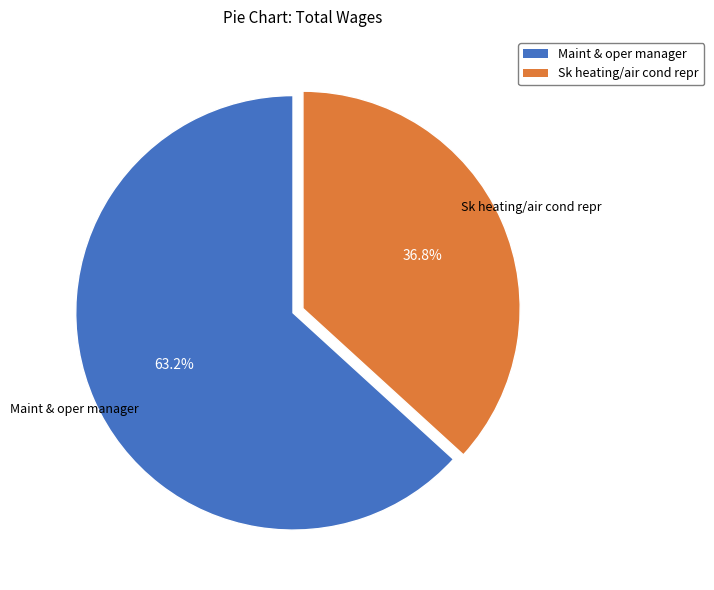

What is the largest slice in the pie chart?

Maint & oper manager